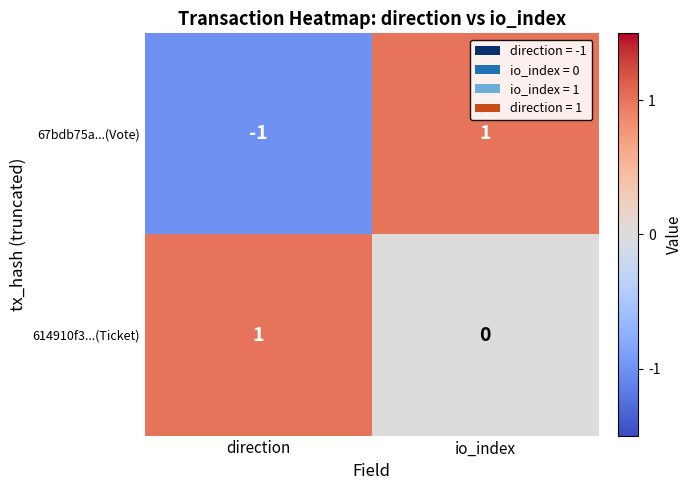

Where is 614910f3...(Ticket) nearest to the value 0?

io_index